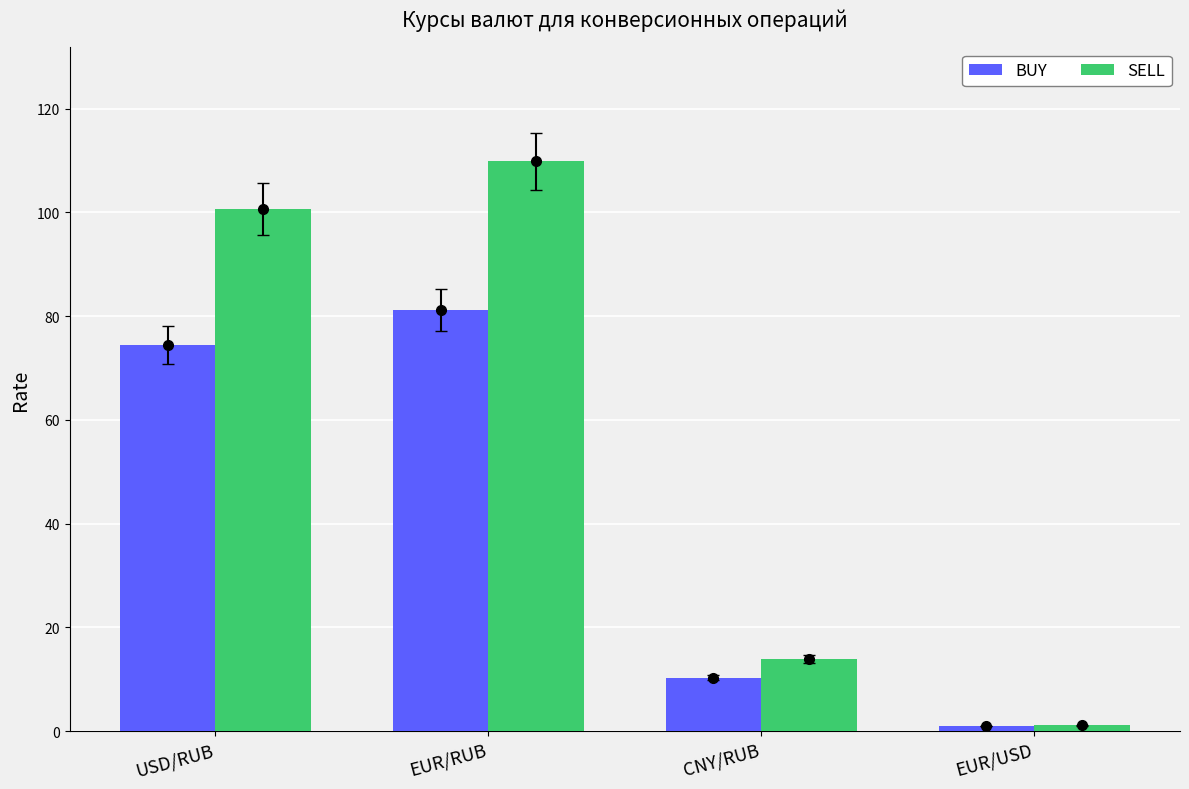

What is the difference between the SELL values at EUR/USD and CNY/RUB?

12.8